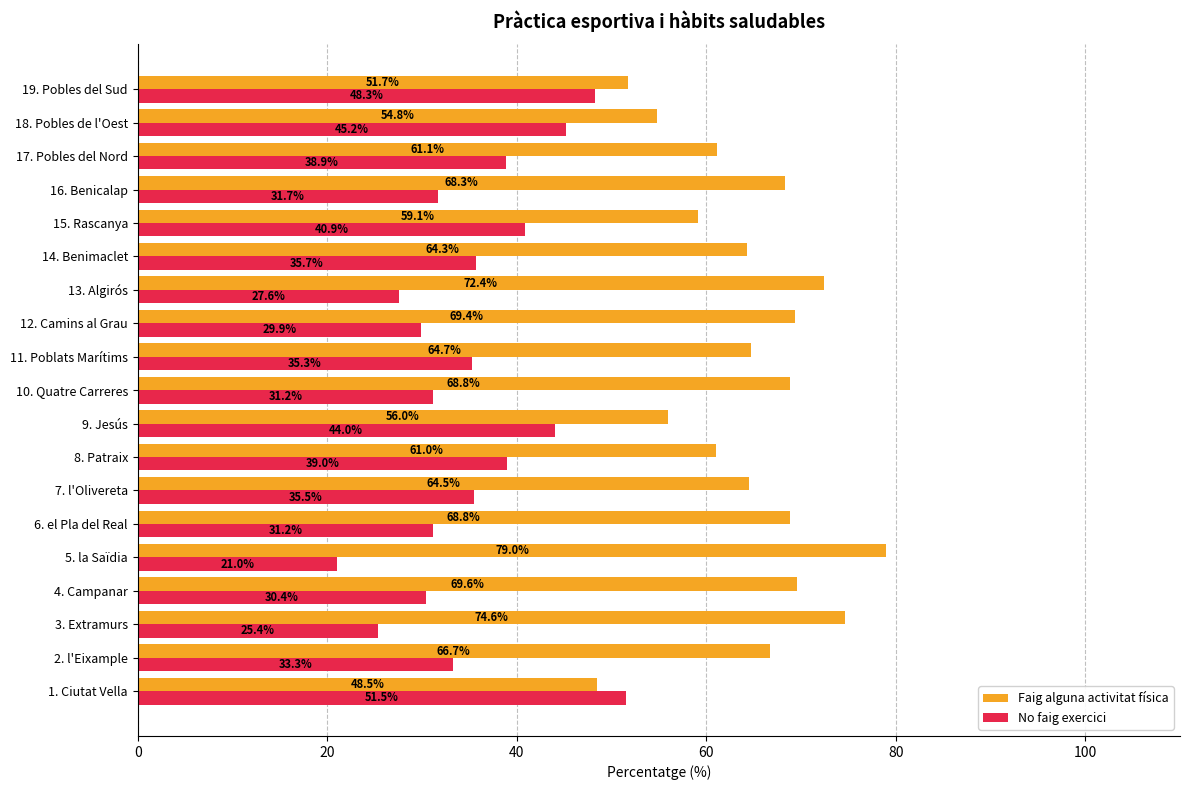

What is the difference between the highest and lowest values at 15. Rascanya?

18.2